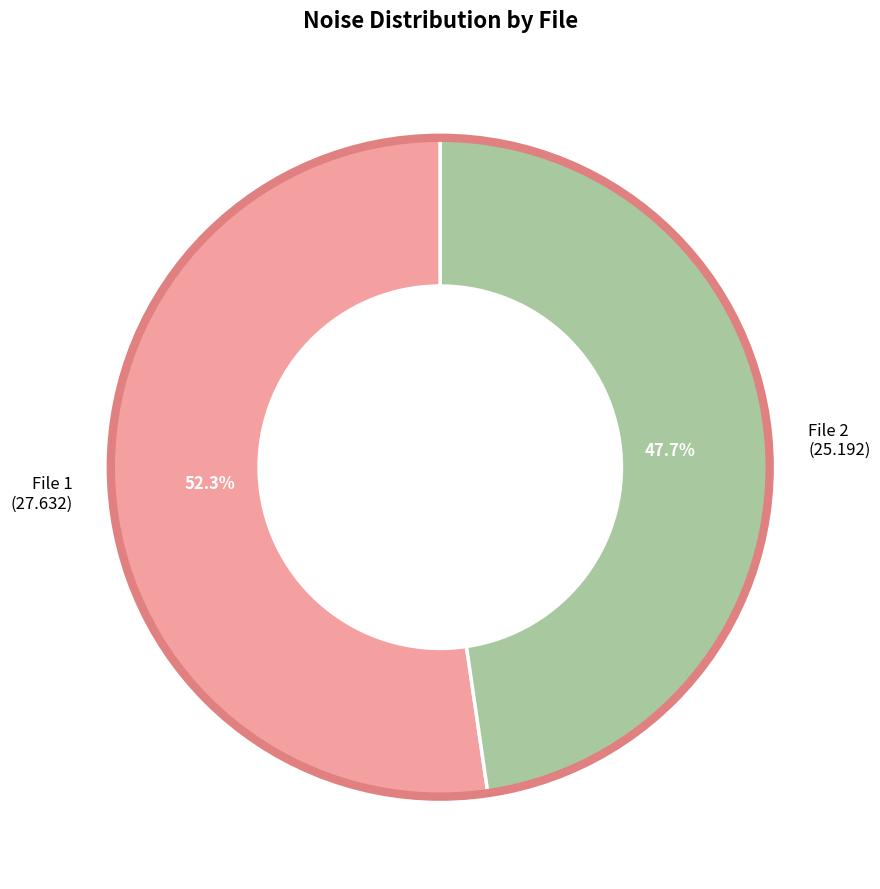

Approximately how many times larger is the value at File 1 (27.632) compared to File 2 (25.192)?

1.1